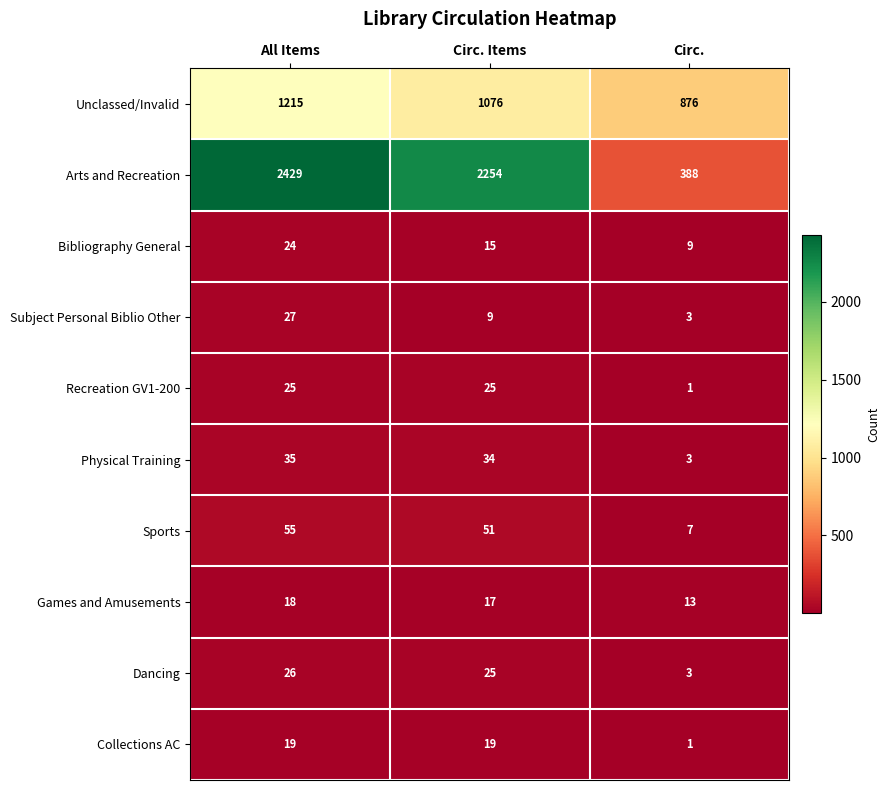

Which series has the largest total across all categories?

Arts and Recreation